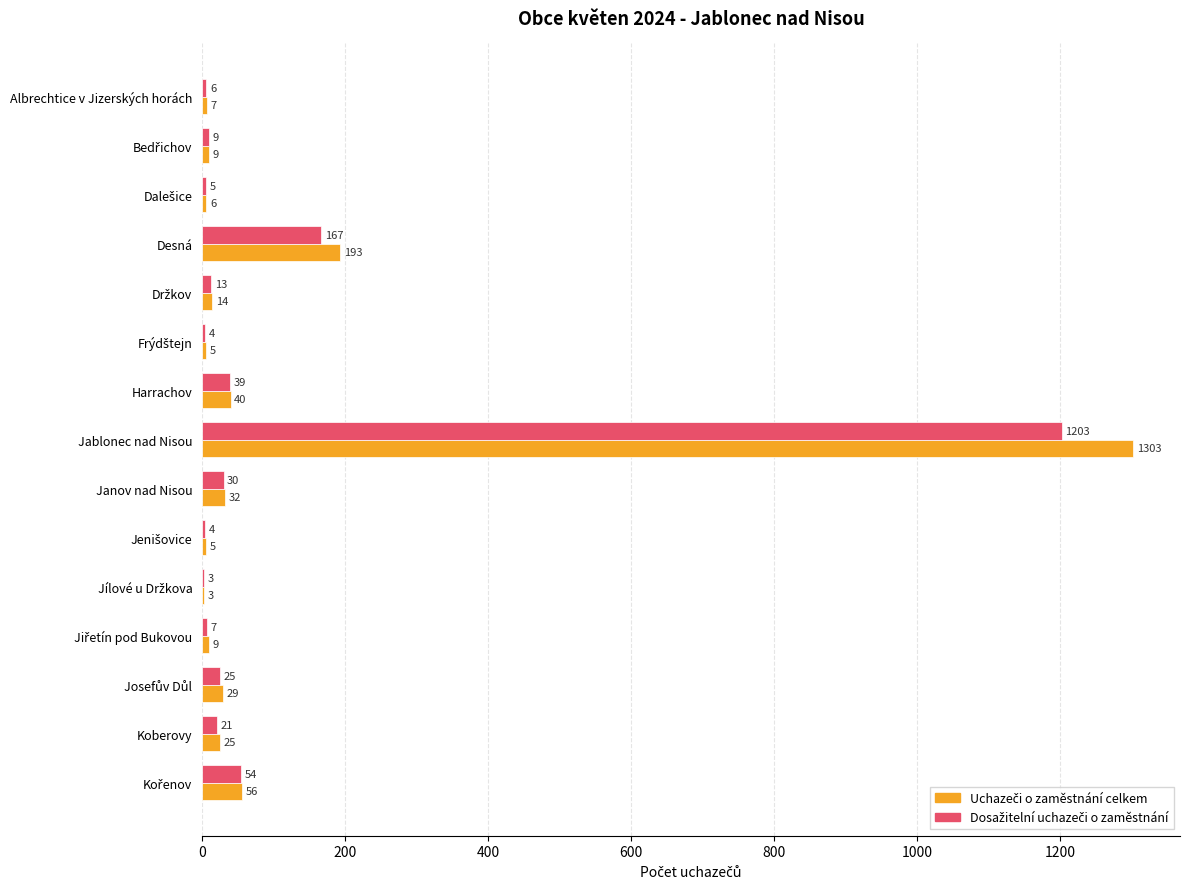

What is the greatest value displayed?

1303